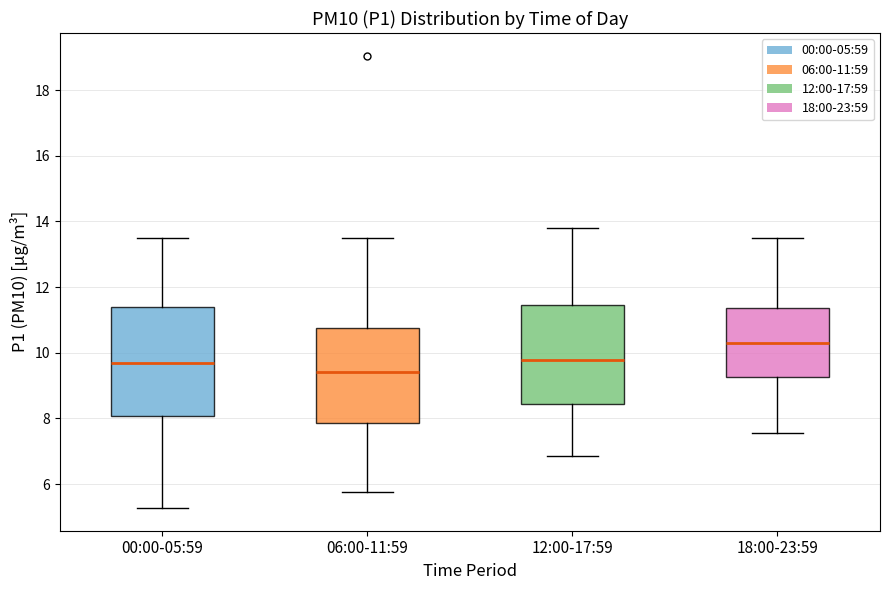

Where is the lower edge of the box for 00:00-05:59 on the y-axis? The values are not printed on the chart, so give them approximately, as read against the axis.

8.0